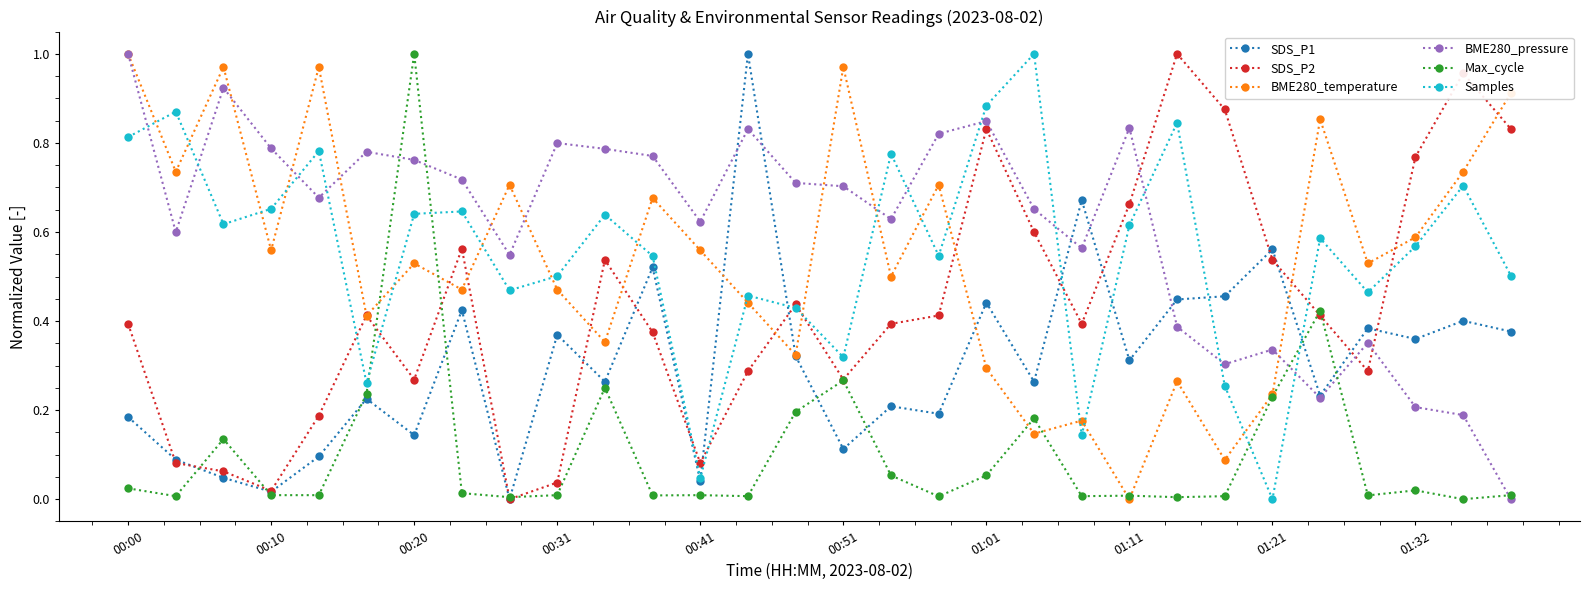

Which series has the largest total across all categories?

BME280_pressure